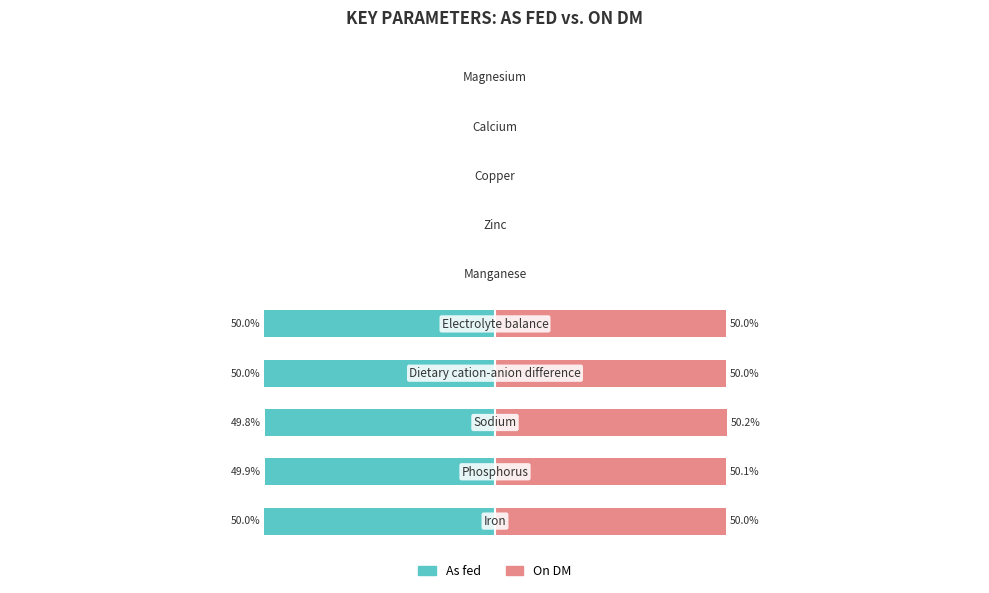

Is the value of On DM at 0 greater than the value of As fed at 0?

Yes